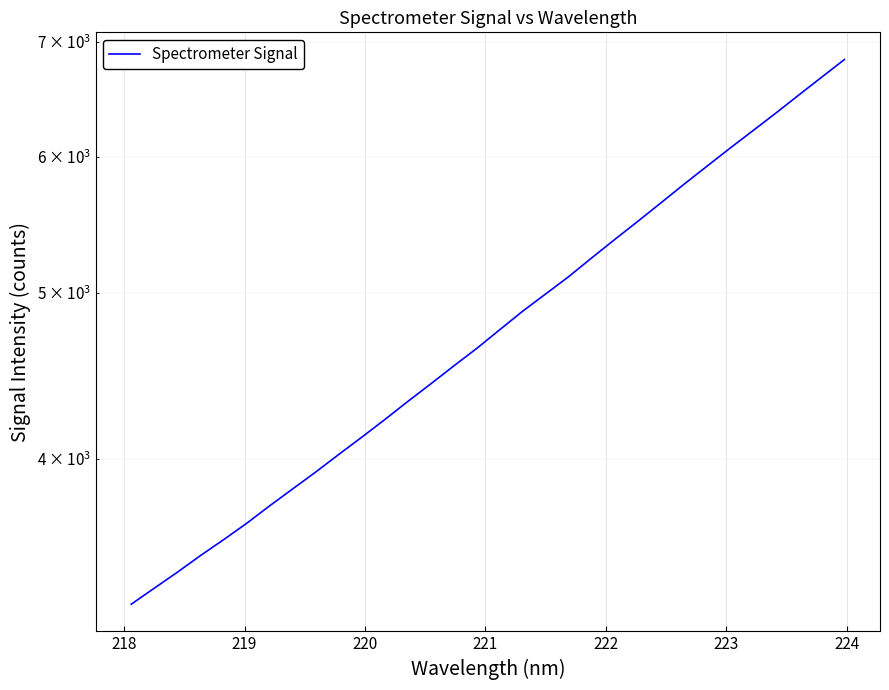

How many lines are shown in the chart?

1